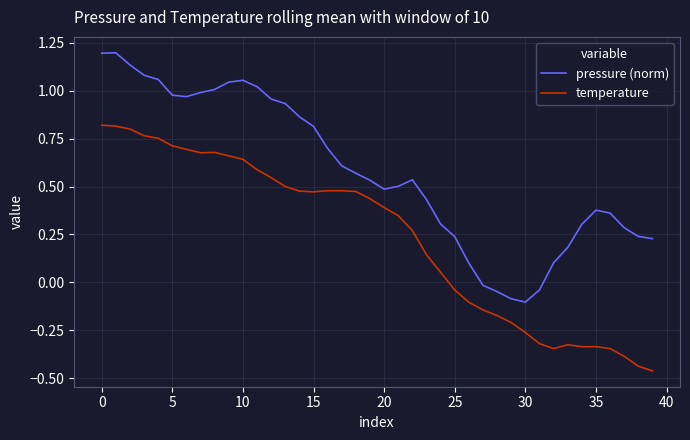

Which series has the largest total across all categories?

pressure (norm)